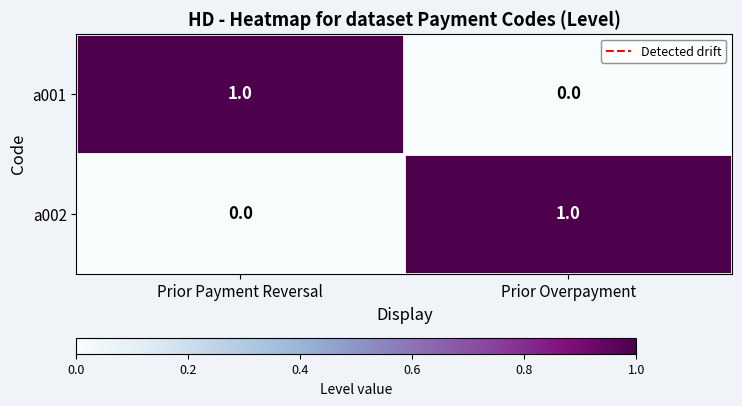

Rank the categories by a001 value from highest to lowest.

Prior Payment Reversal, Prior Overpayment